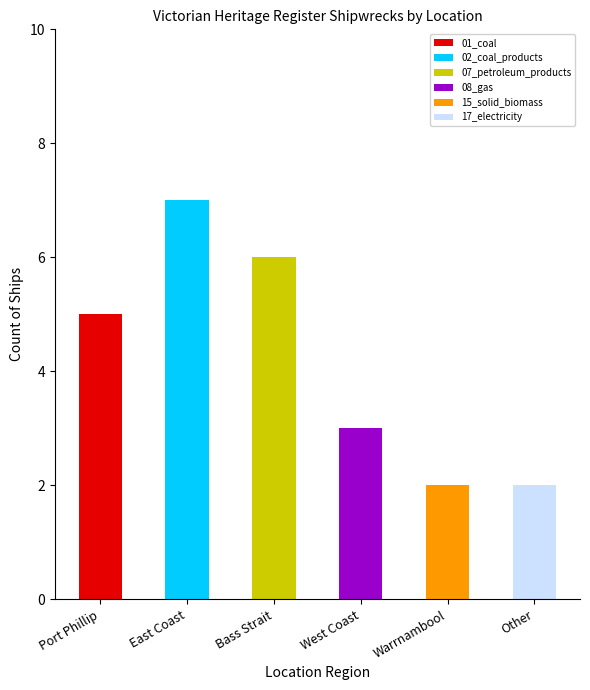

At which label does 01_coal reach its peak?

Port Phillip